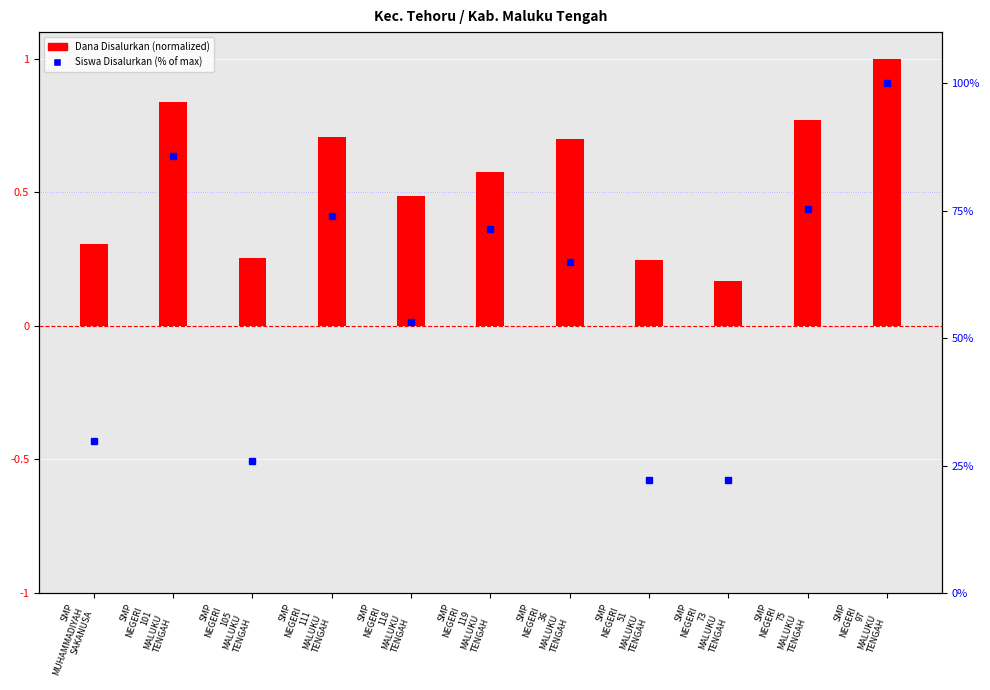

Which category has the highest value across all series?

SMP
NEGERI
97
MALUKU
TENGAH